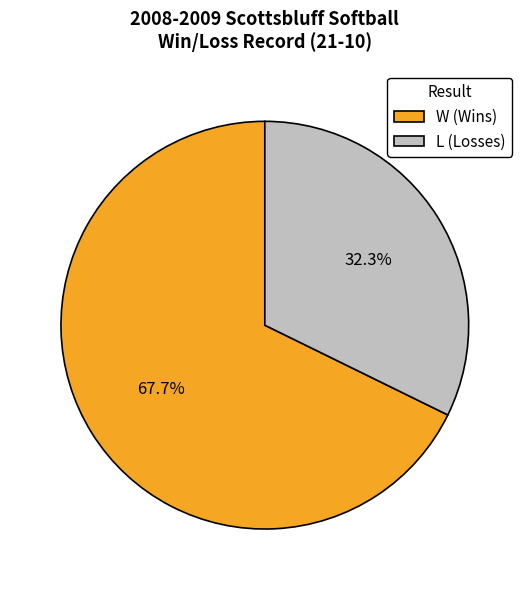

Between L and W, which is larger?

W